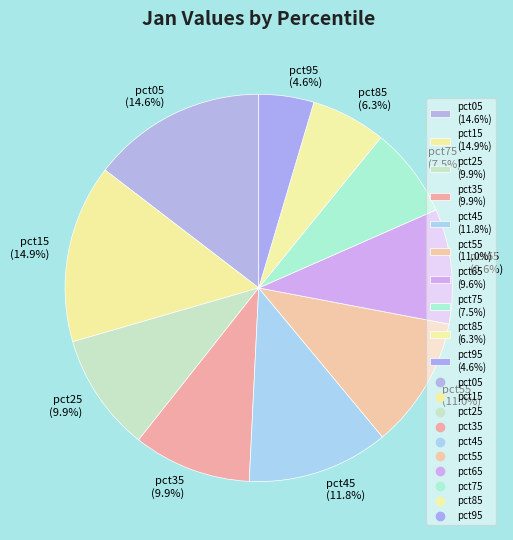

Does pct95 represent more than half of the total?

No